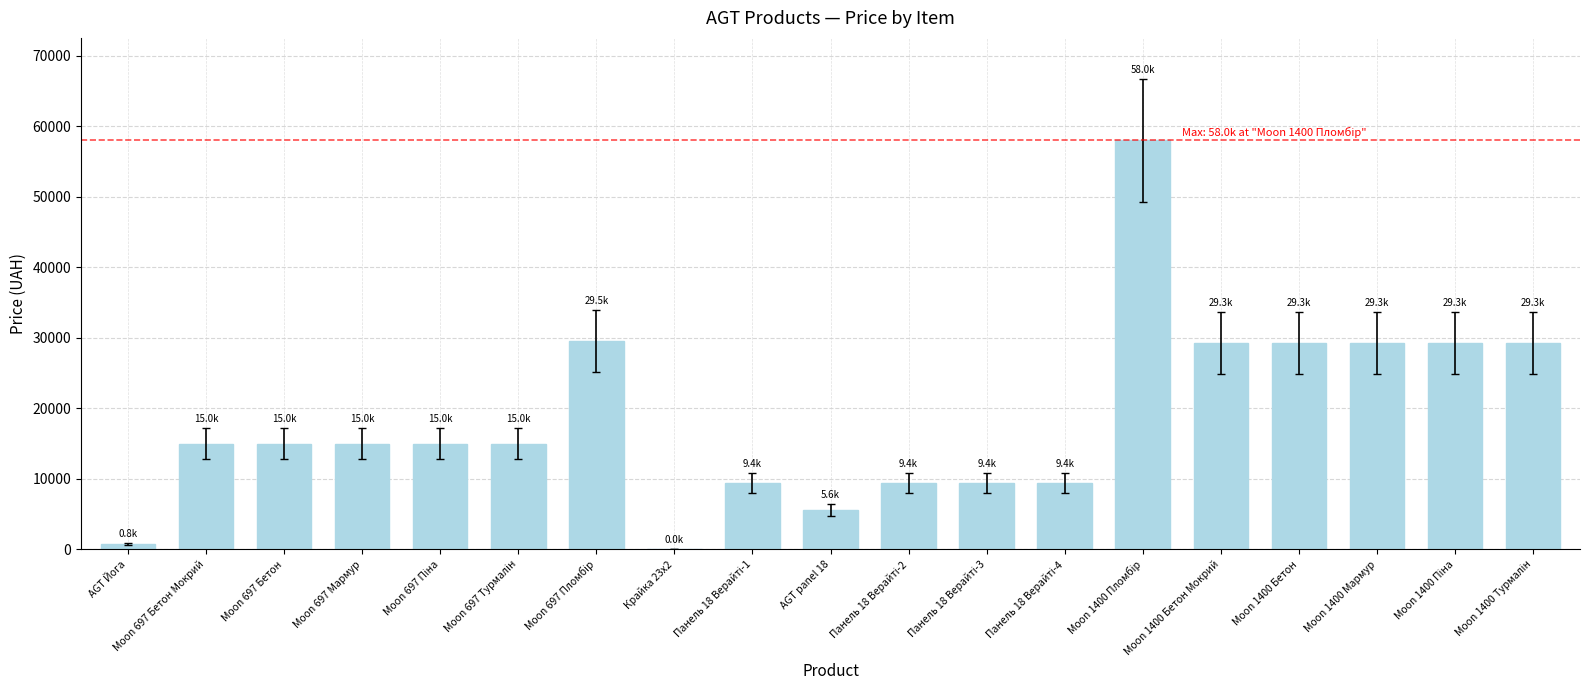

What is the maximum value shown in the chart?

58037.0